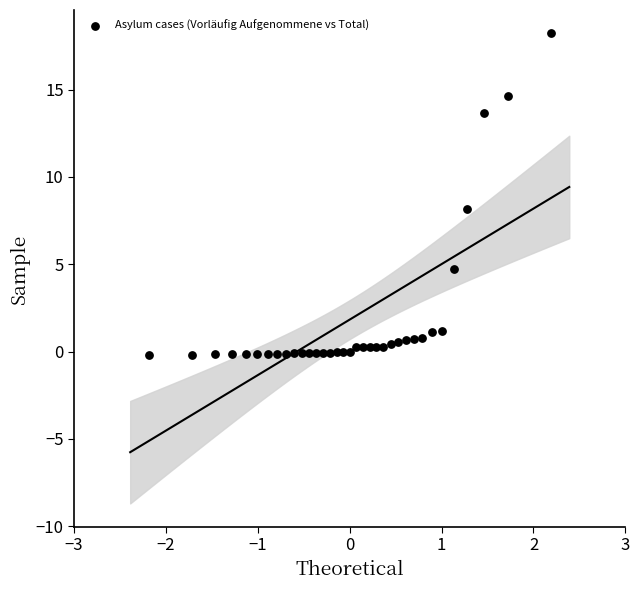

What is the range of X values (max minus min)?

4.4